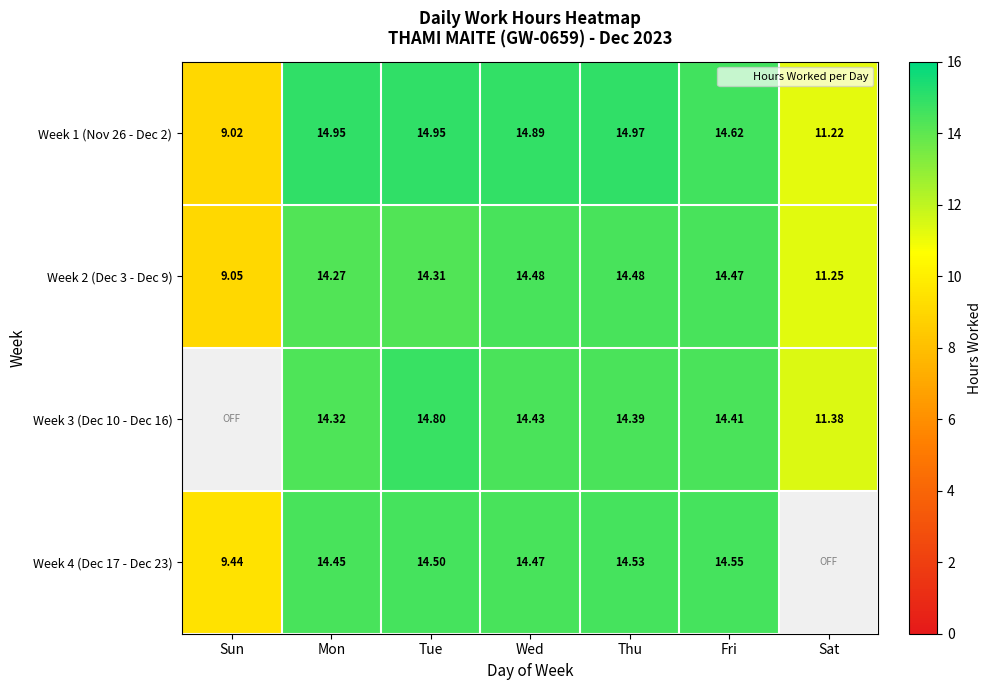

What is the total value across all series at Mon?

58.0